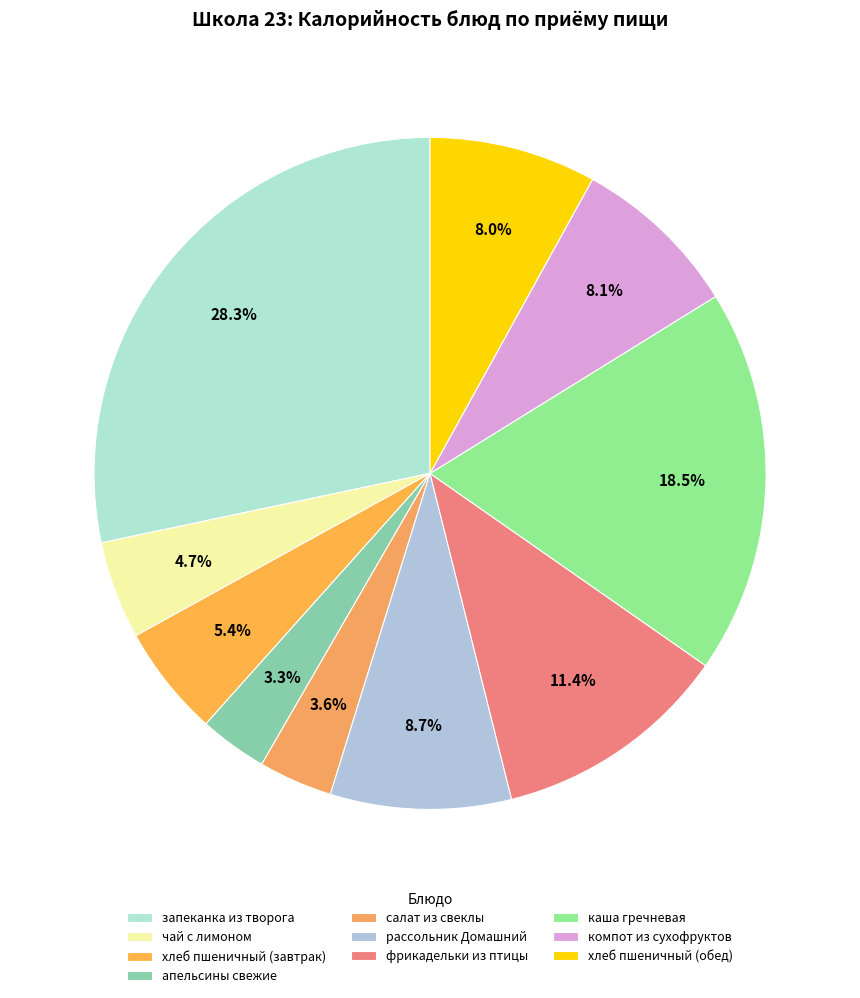

To the nearest percent, what is the difference between the largest and smallest slice percentages?

25%